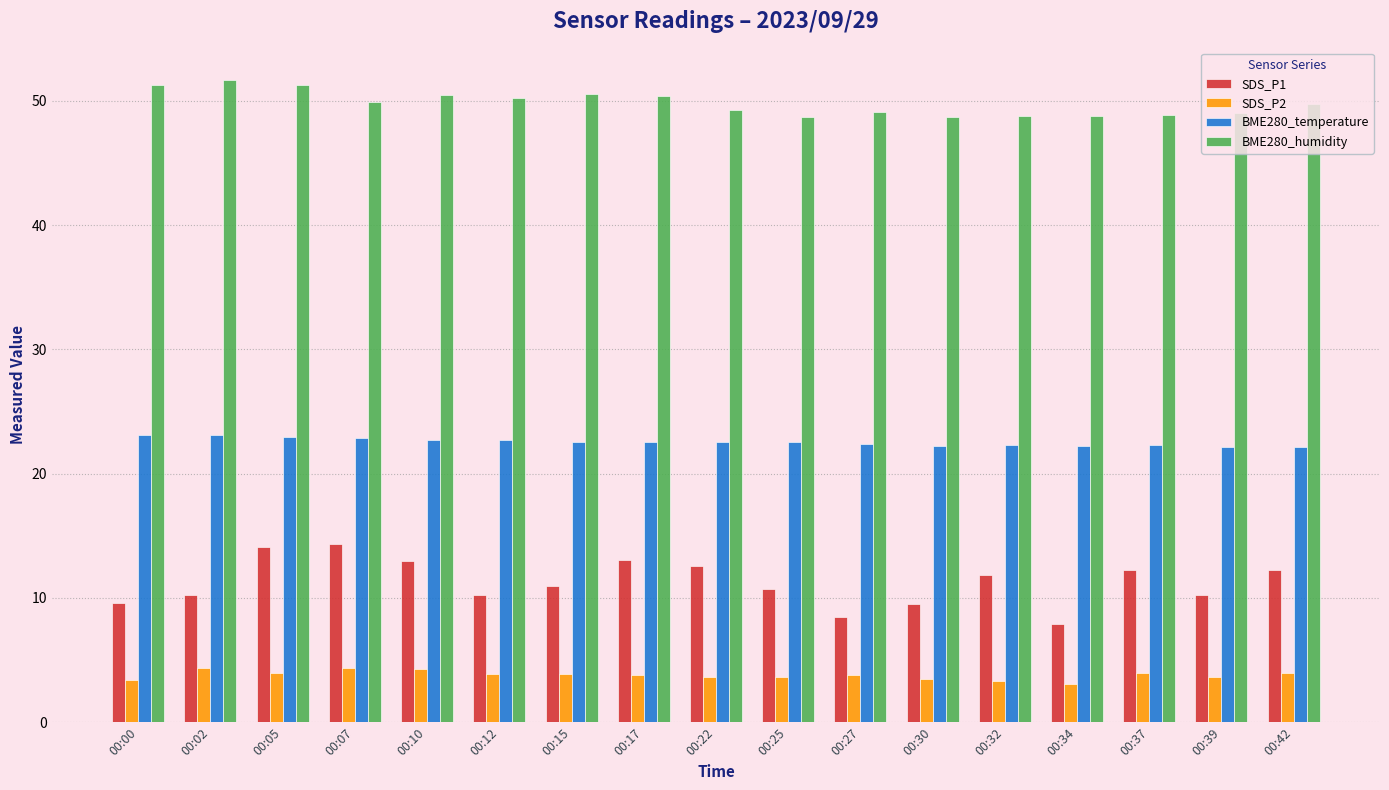

List the series in order of their overall mean, lowest first.

SDS_P2, SDS_P1, BME280_temperature, BME280_humidity